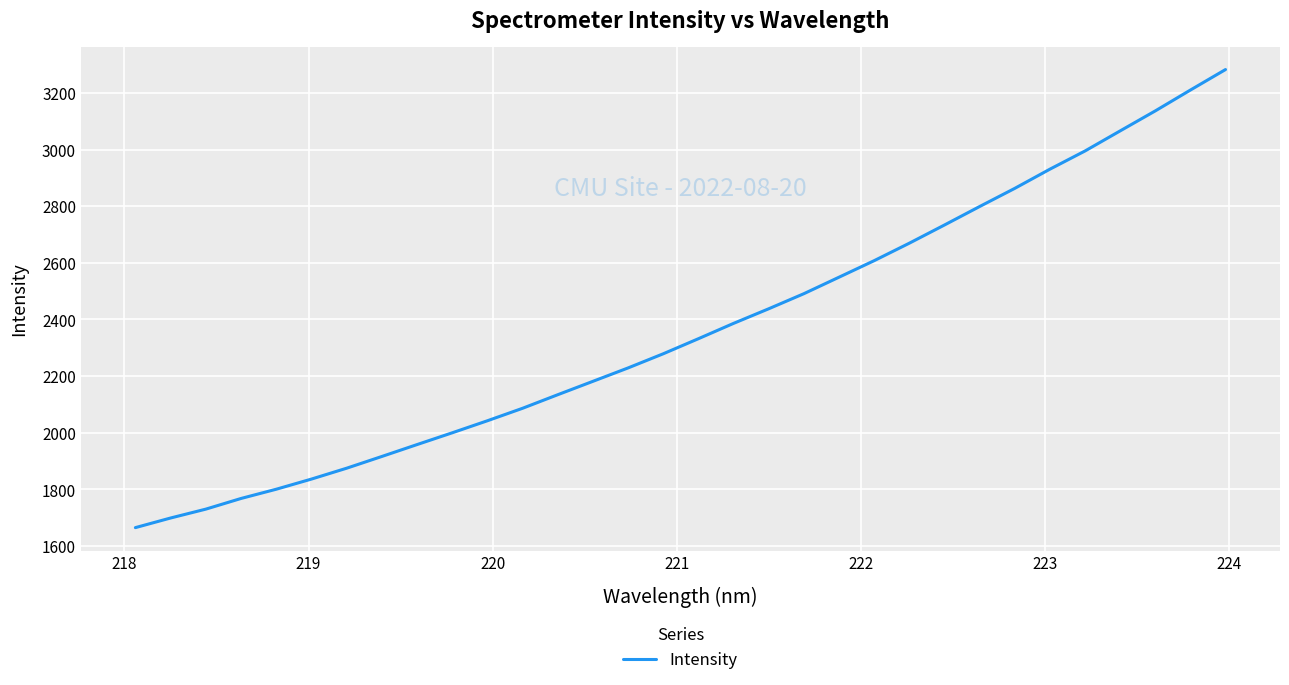

What is the average value?

2365.2